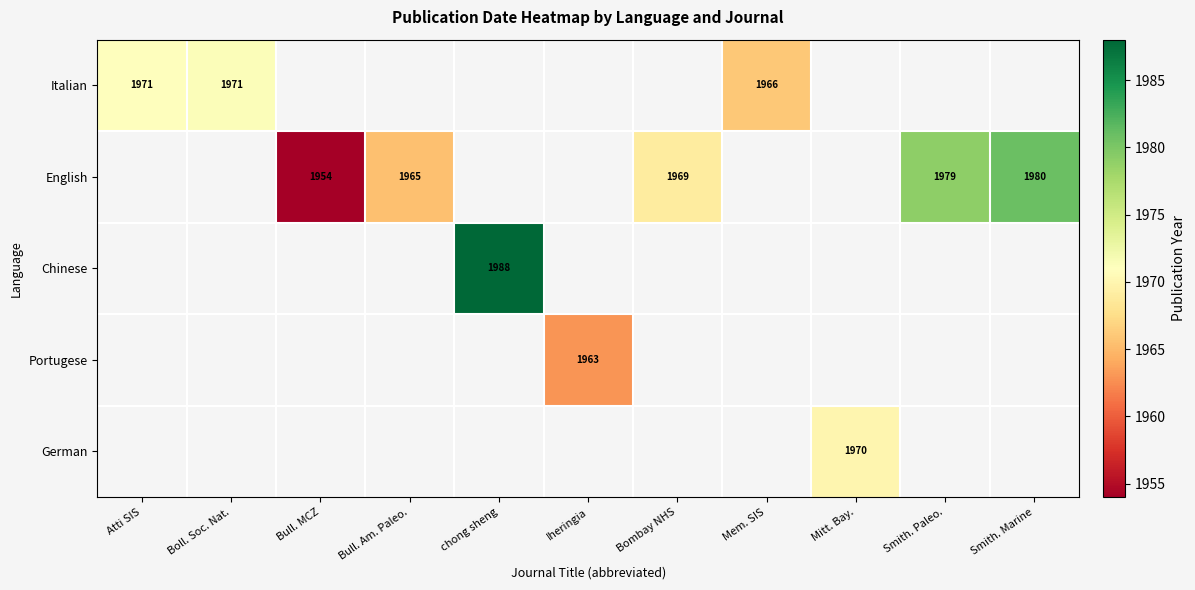

Is it true that English equals 1965 at Bull. Am. Paleo.?

True